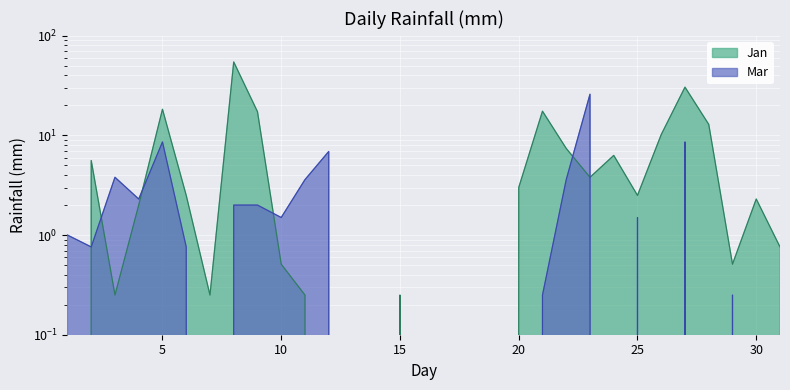

What is the total value across all series at 15?

0.2